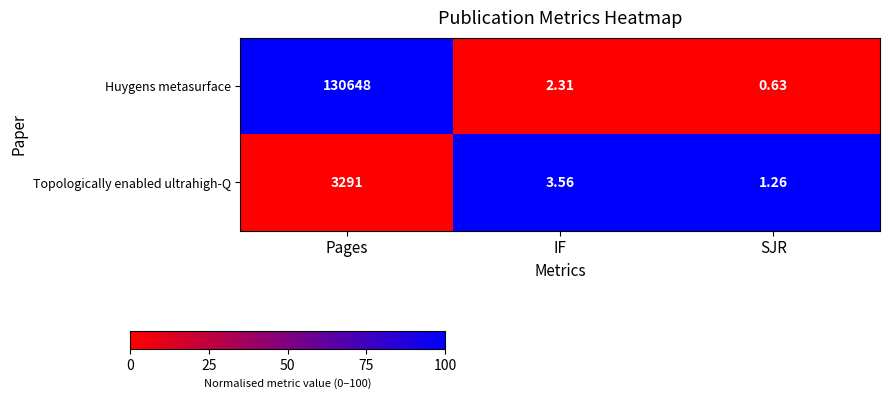

Rank the series by their maximum value, from highest to lowest.

Huygens metasurface, Topologically enabled ultrahigh-Q